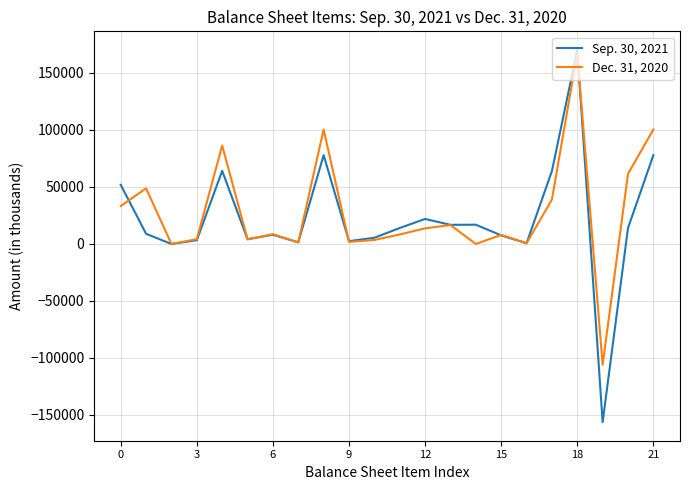

Which series has the largest range (max minus min)?

Sep. 30, 2021